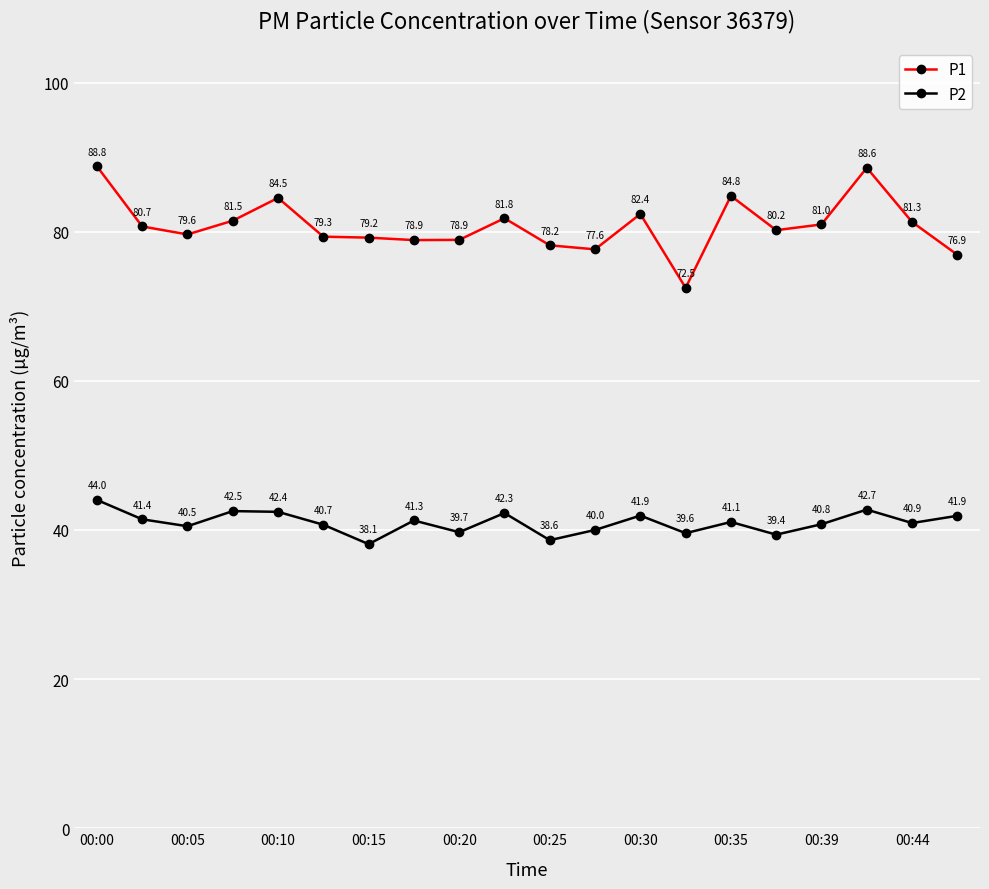

Which series has the largest range (max minus min)?

P1